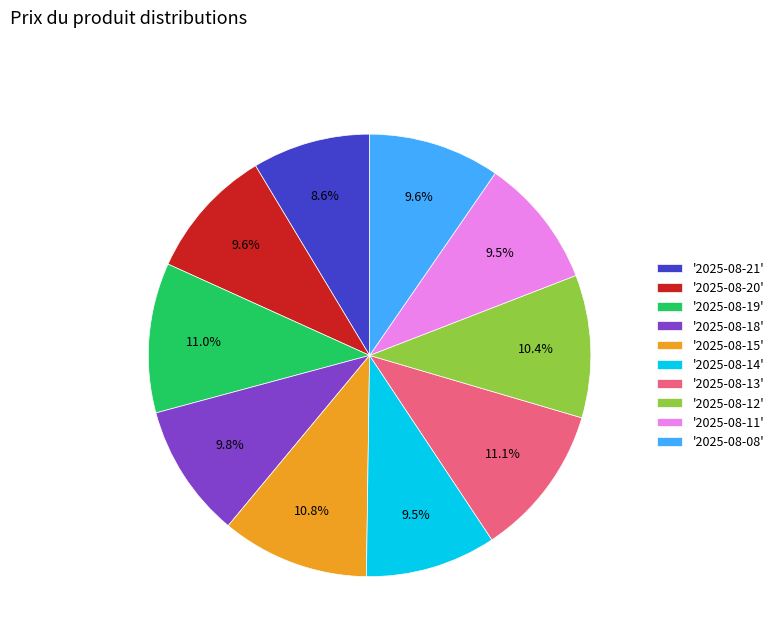

Does any single category account for the majority?

No